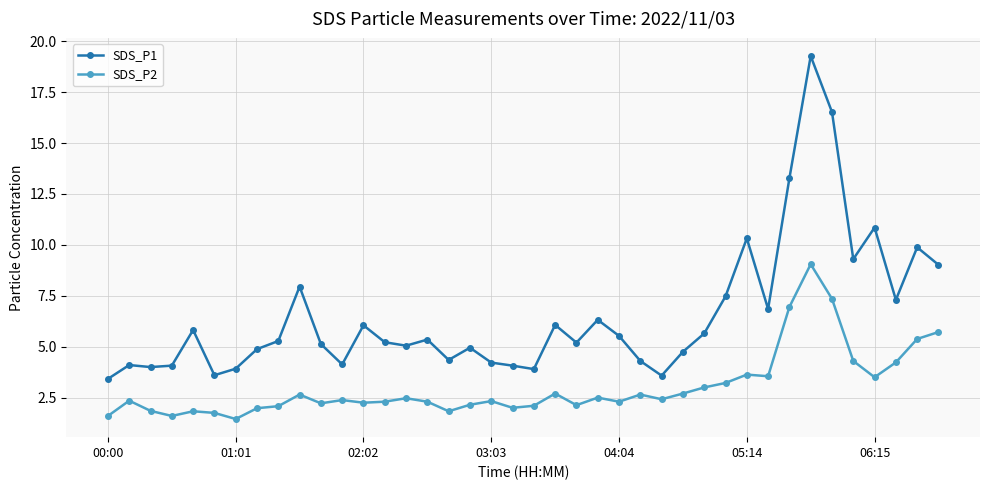

What is the maximum value shown in the chart?

19.3